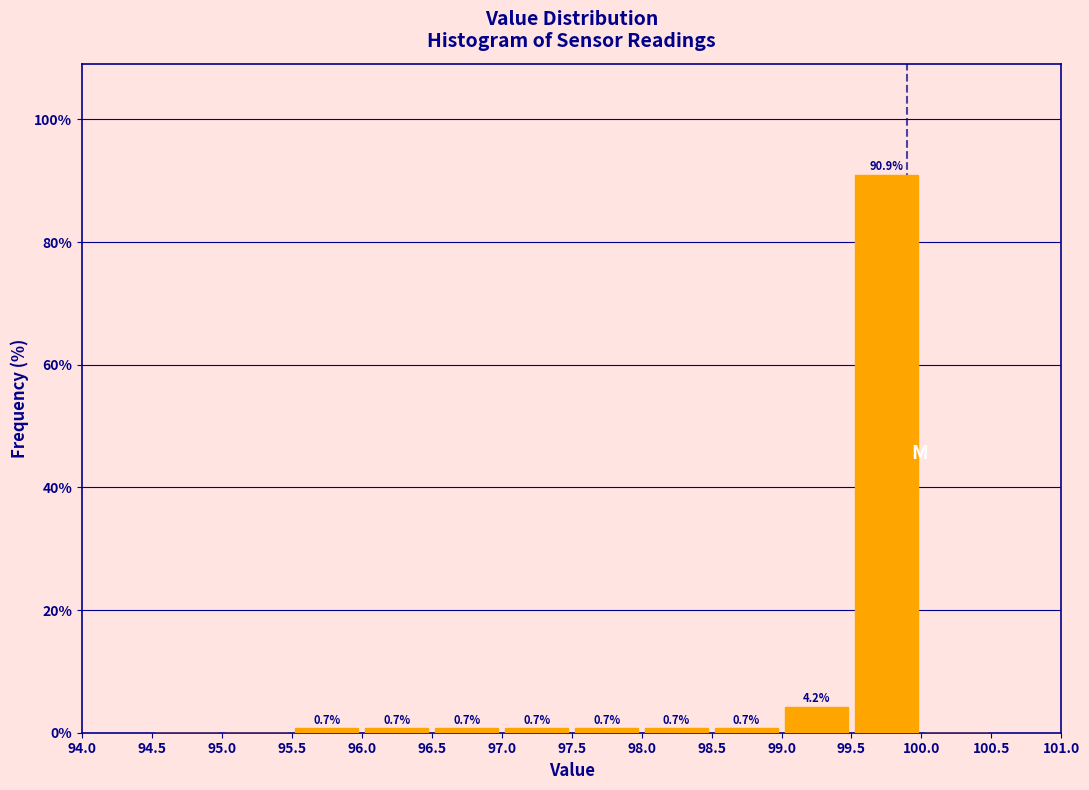

Over which range of the x-axis is the bar tallest?

99.5 to 100.0